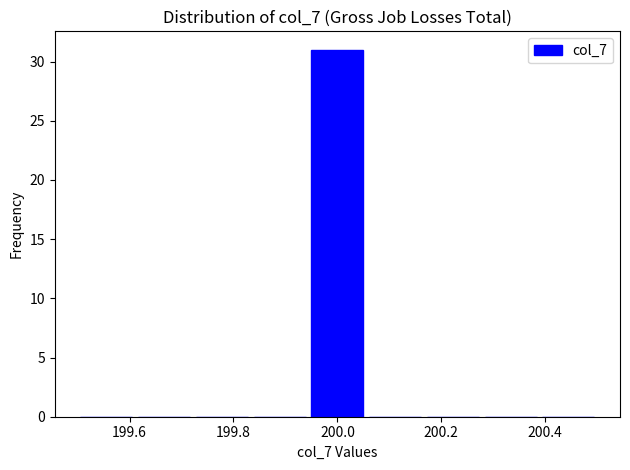

Reading left to right, transcribe this chart: for each bar, give the range it covers on the x-axis and its height. Neither the bar edges nor the heights are printed on the chart, so give them approximately, as read against the axes.

199.50 to 199.62: 0
199.62 to 199.72: 0
199.72 to 199.84: 0
199.84 to 199.94: 0
199.94 to 200.06: 31
200.06 to 200.16: 0
200.16 to 200.28: 0
200.28 to 200.38: 0
200.38 to 200.50: 0